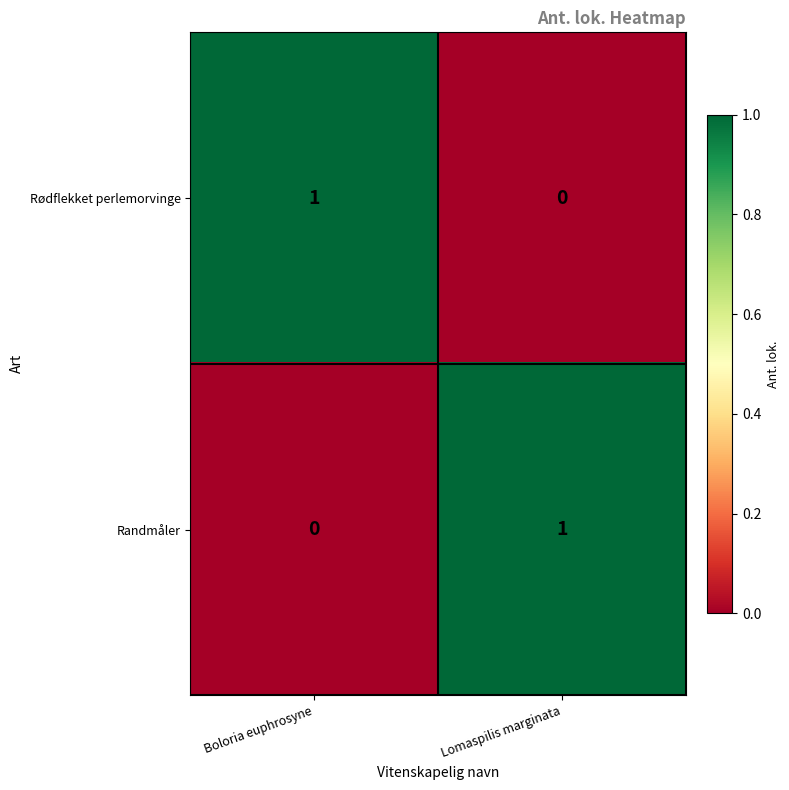

Reading right to left, extract all data points from this chart.

Rødflekket perlemorvinge: Lomaspilis marginata=0	Boloria euphrosyne=1
Randmåler: Lomaspilis marginata=1	Boloria euphrosyne=0